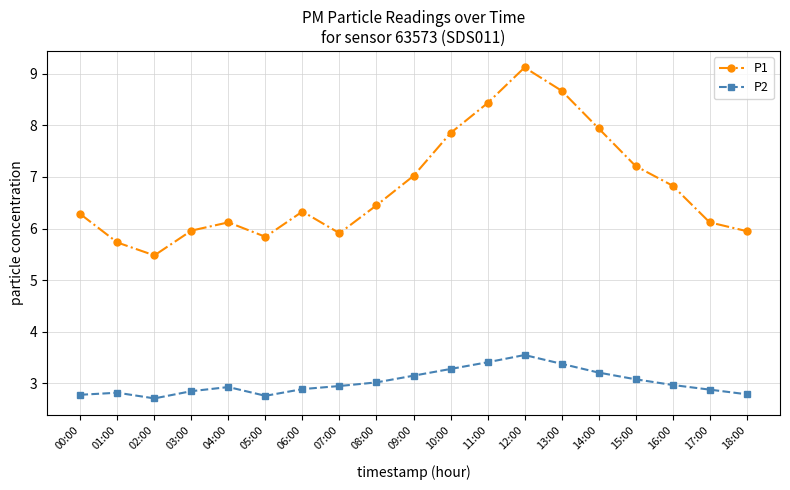

What is the spread (max minus min) of values at 03:00?

3.1